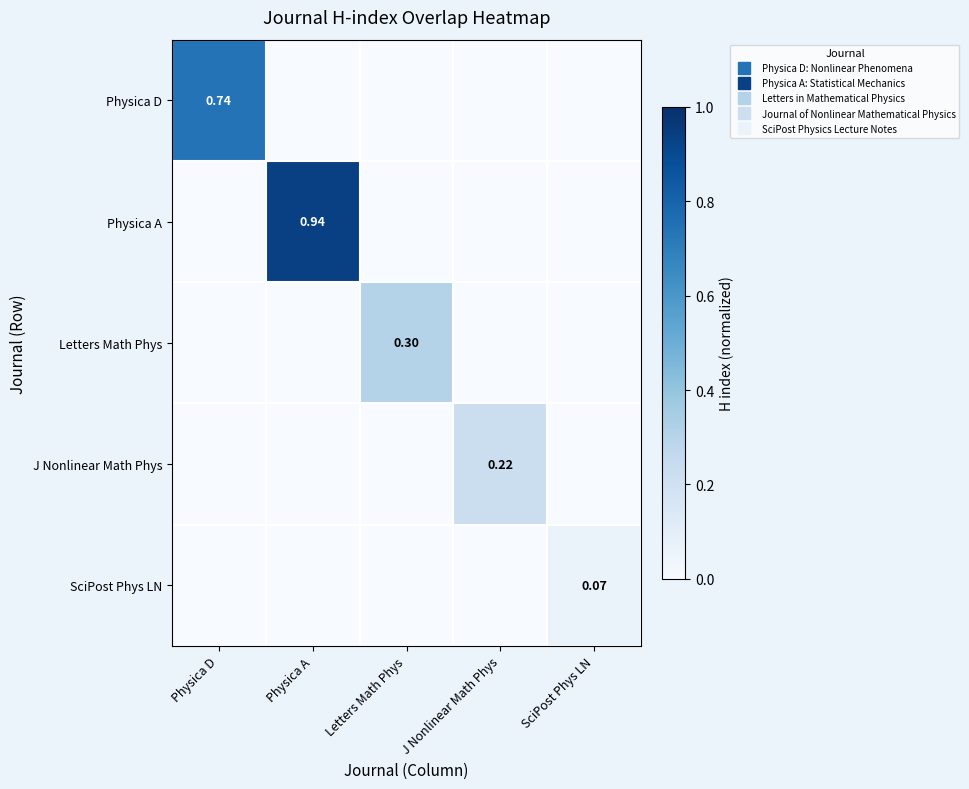

What is the maximum value for J Nonlinear Math Phys?

0.2